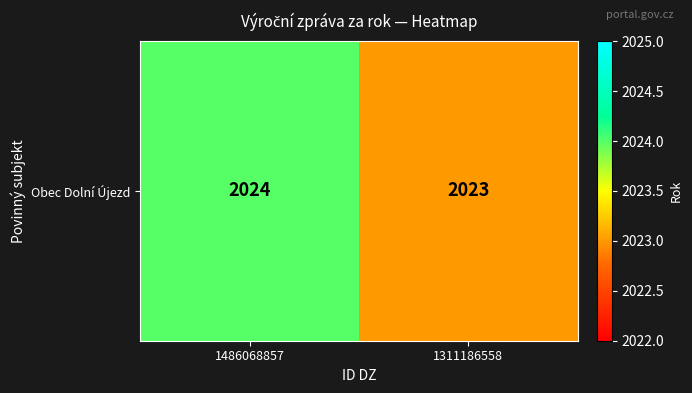

Is it true that the value at 1311186558 is 2023?

True